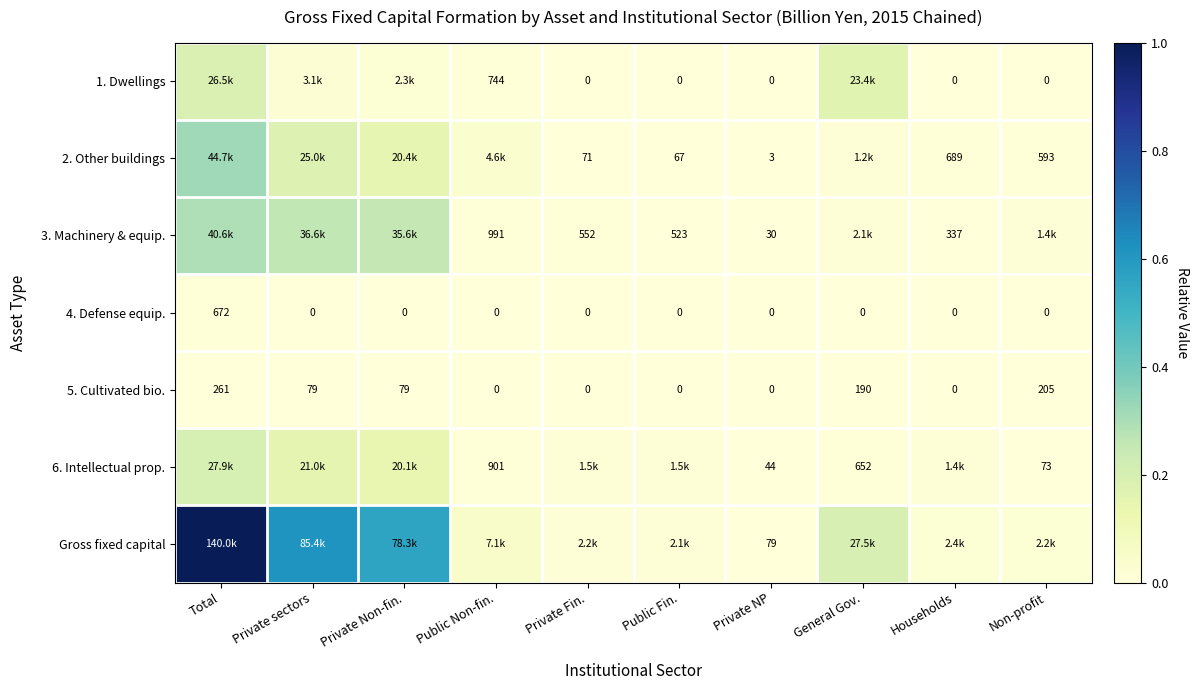

Is the value of 5. Cultivated bio. at General Gov. greater than the value of 4. Defense equip. at Private NP?

Yes